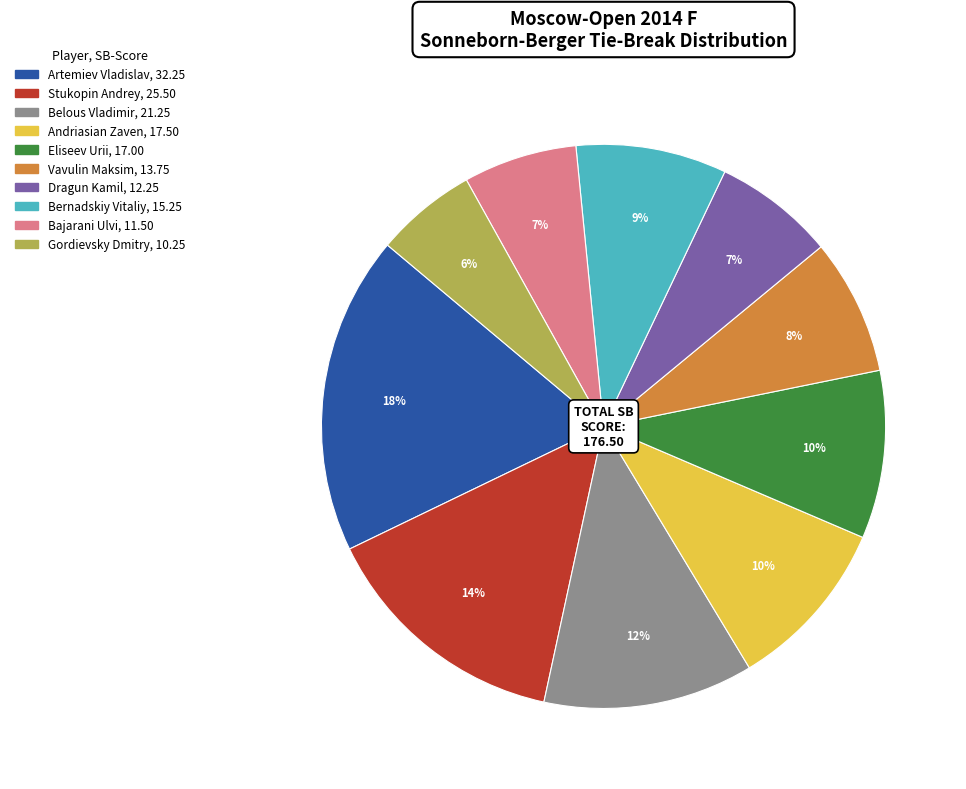

Does Bajarani Ulvi account for over 50% of the chart?

No